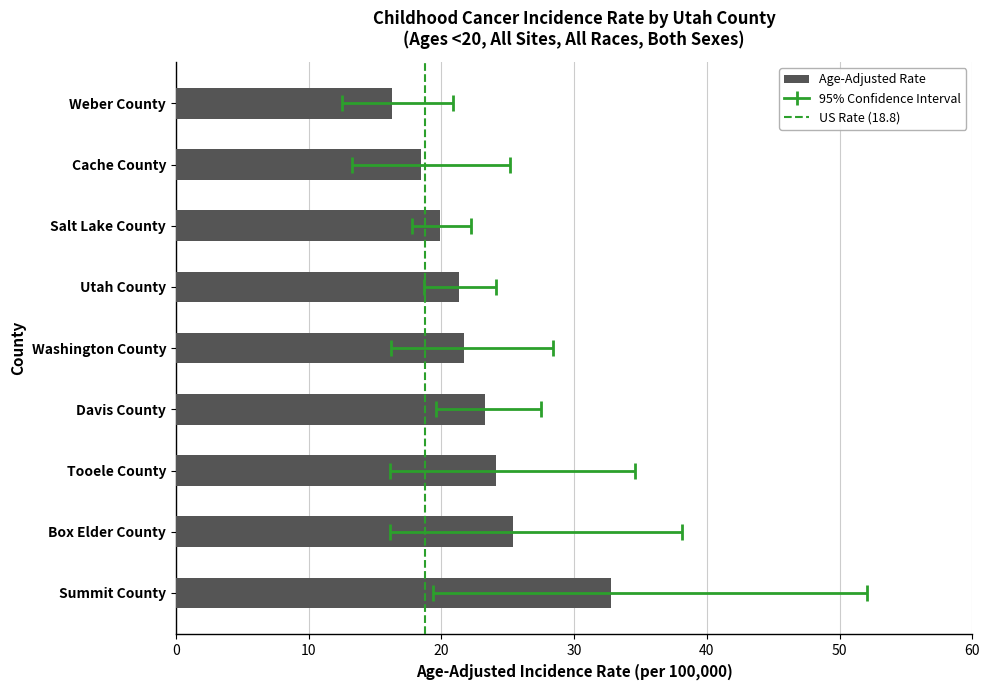

How many distinct data groups are displayed?

3